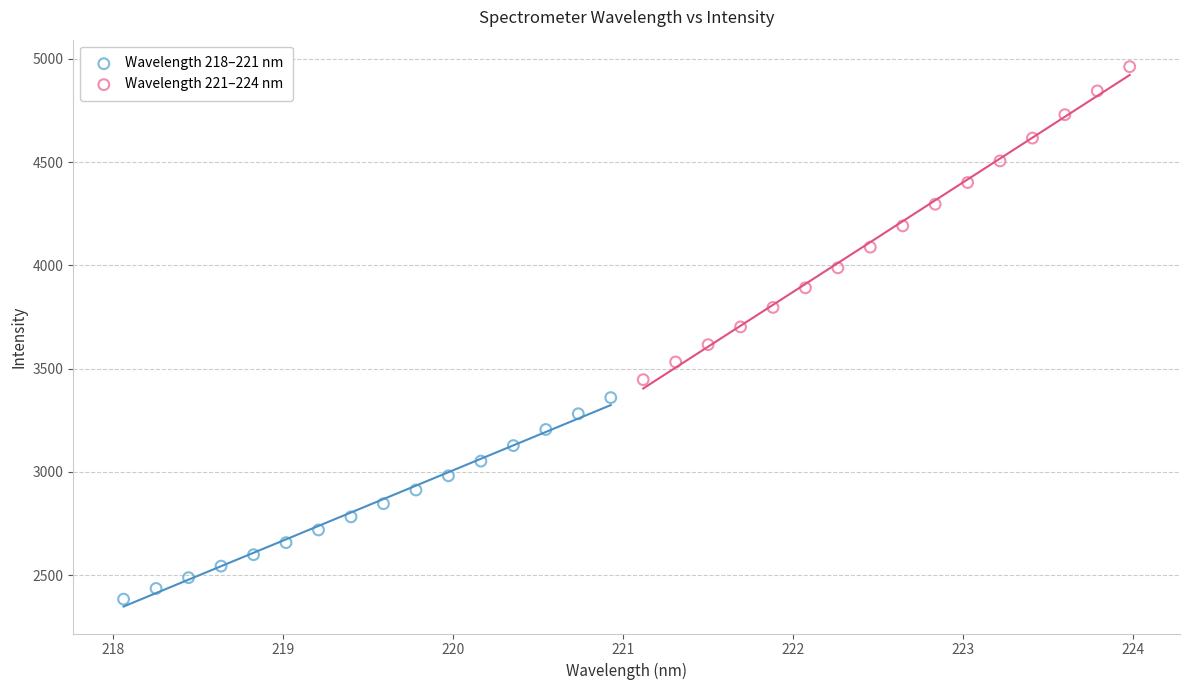

Which series reaches the maximum Y coordinate?

Wavelength 221–224 nm